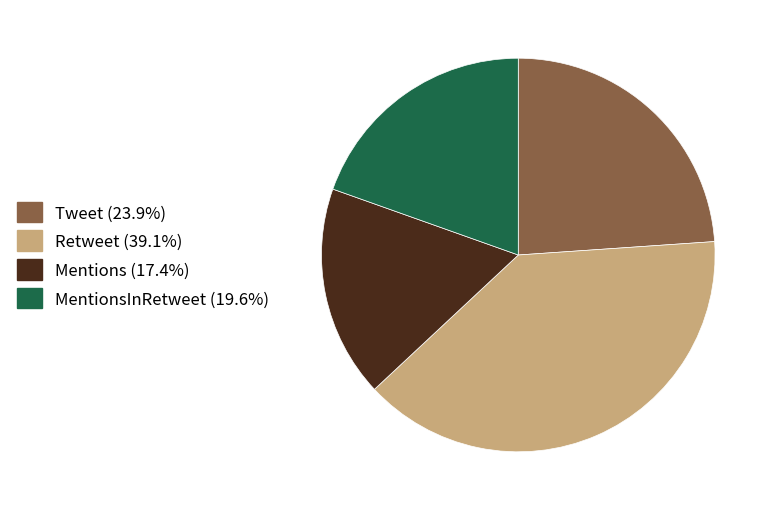

Is there any slice that represents more than half of the pie?

No